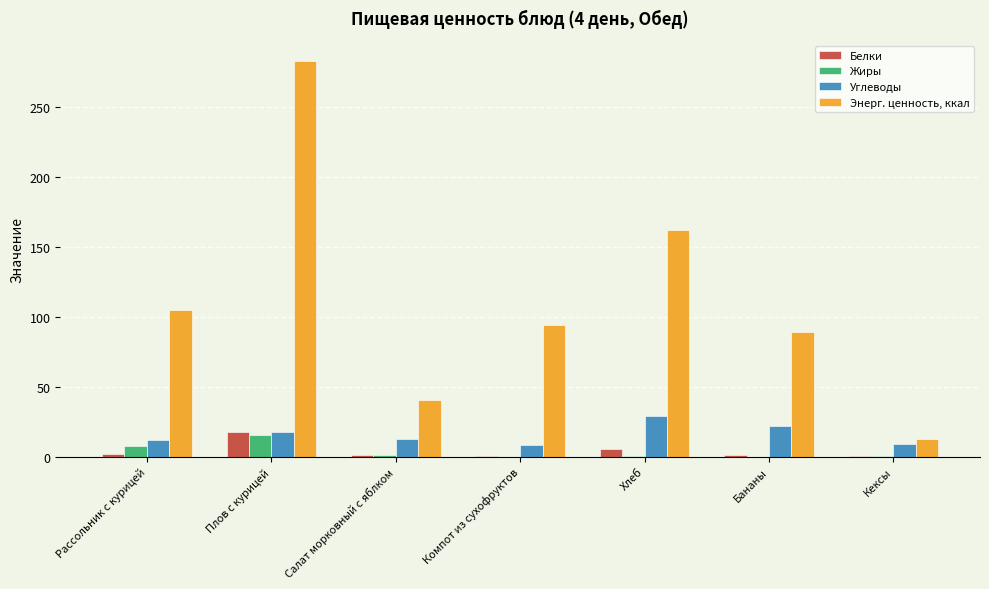

How many values in the Углеводы series exceed 12?

5